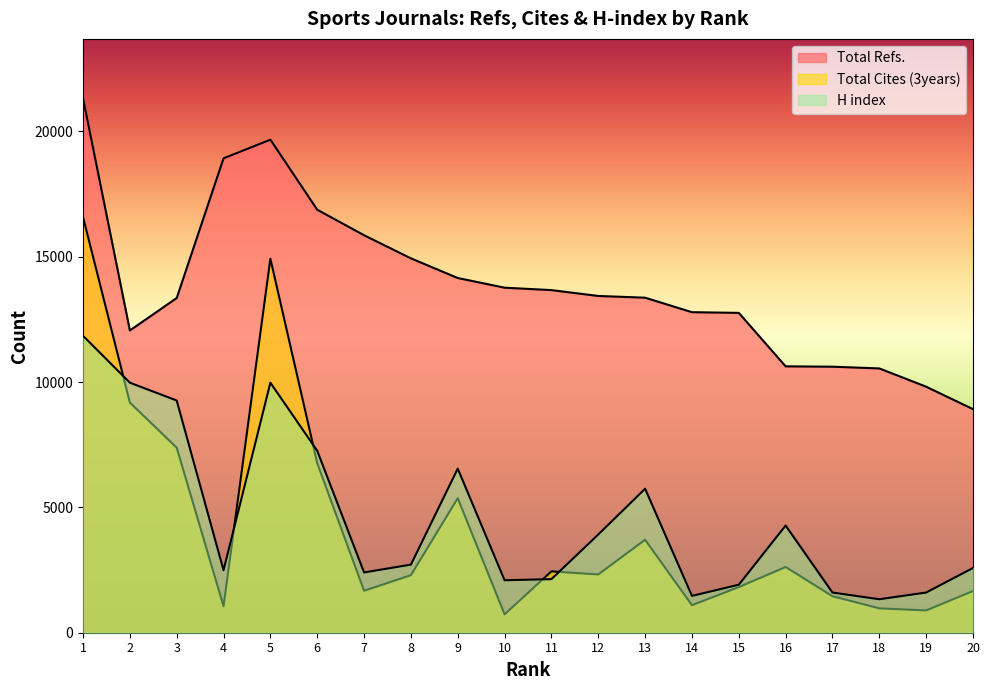

At how many categories does at least one series exceed 8390?

20